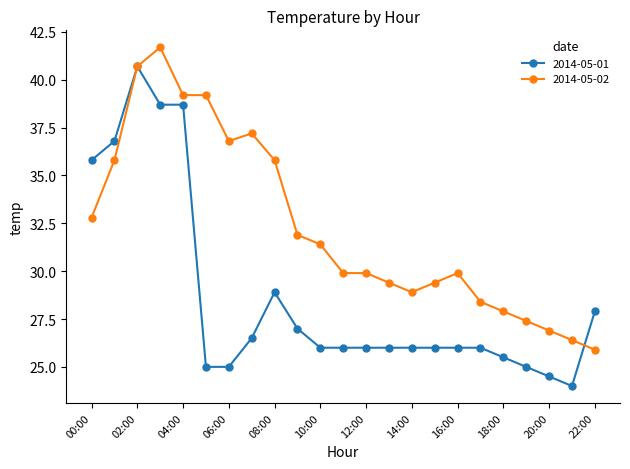

Rank the series by their maximum value, from highest to lowest.

2014-05-02, 2014-05-01